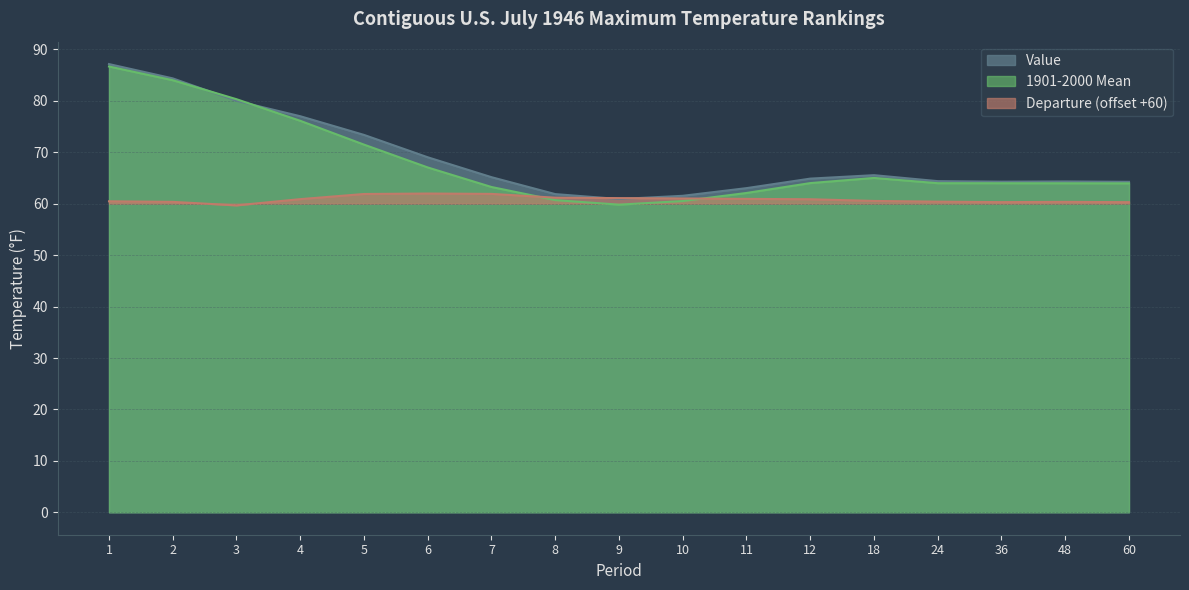

Reading left to right, what are all the values shown in this chart?

Value: 87.2	84.4	80.0	77.0	73.4	69.0	65.2	61.9	60.9	61.5	63.0	64.9	65.5	64.4	64.3	64.3	64.3
1901-2000 Mean: 86.7	84.0	80.3	76.1	71.5	67.0	63.2	60.7	59.8	60.5	62.1	64.0	65.0	64.0	64.0	64.0	64.0
Departure: 60.5	60.4	59.7	60.9	61.9	62.0	61.9	61.2	61.1	61.0	60.9	60.9	60.5	60.4	60.3	60.4	60.3